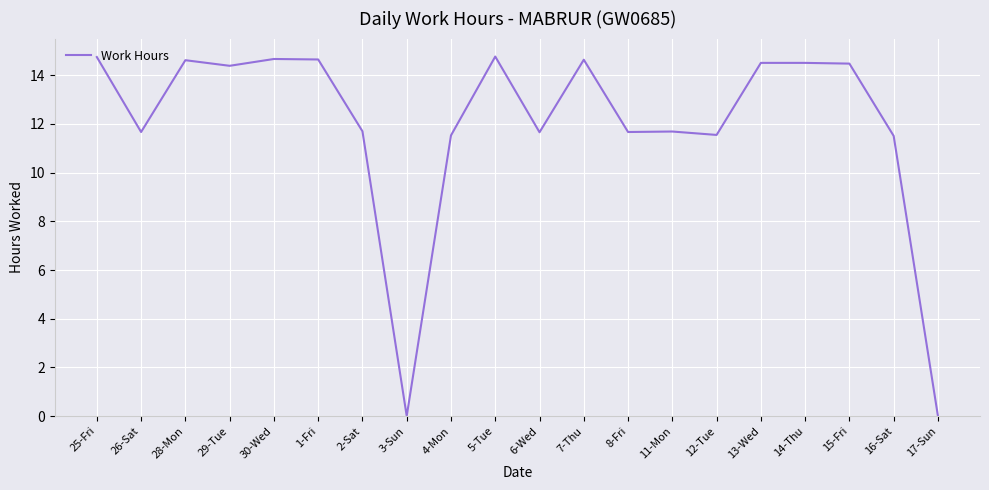

What position from the right is 4-Mon?

12